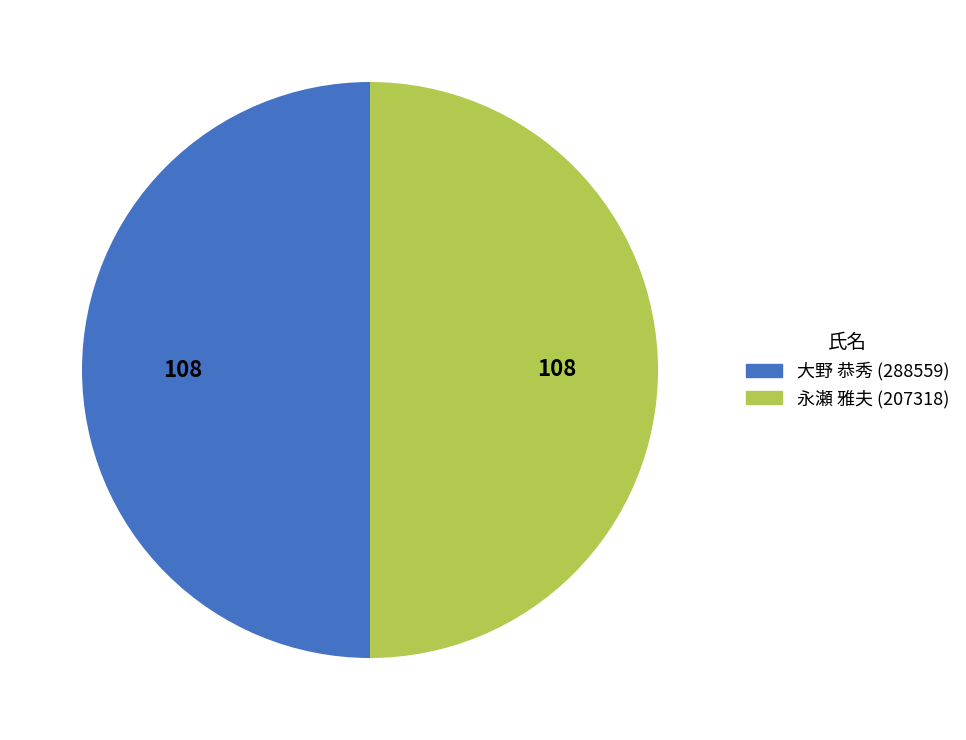

How many segments does this pie chart have?

2